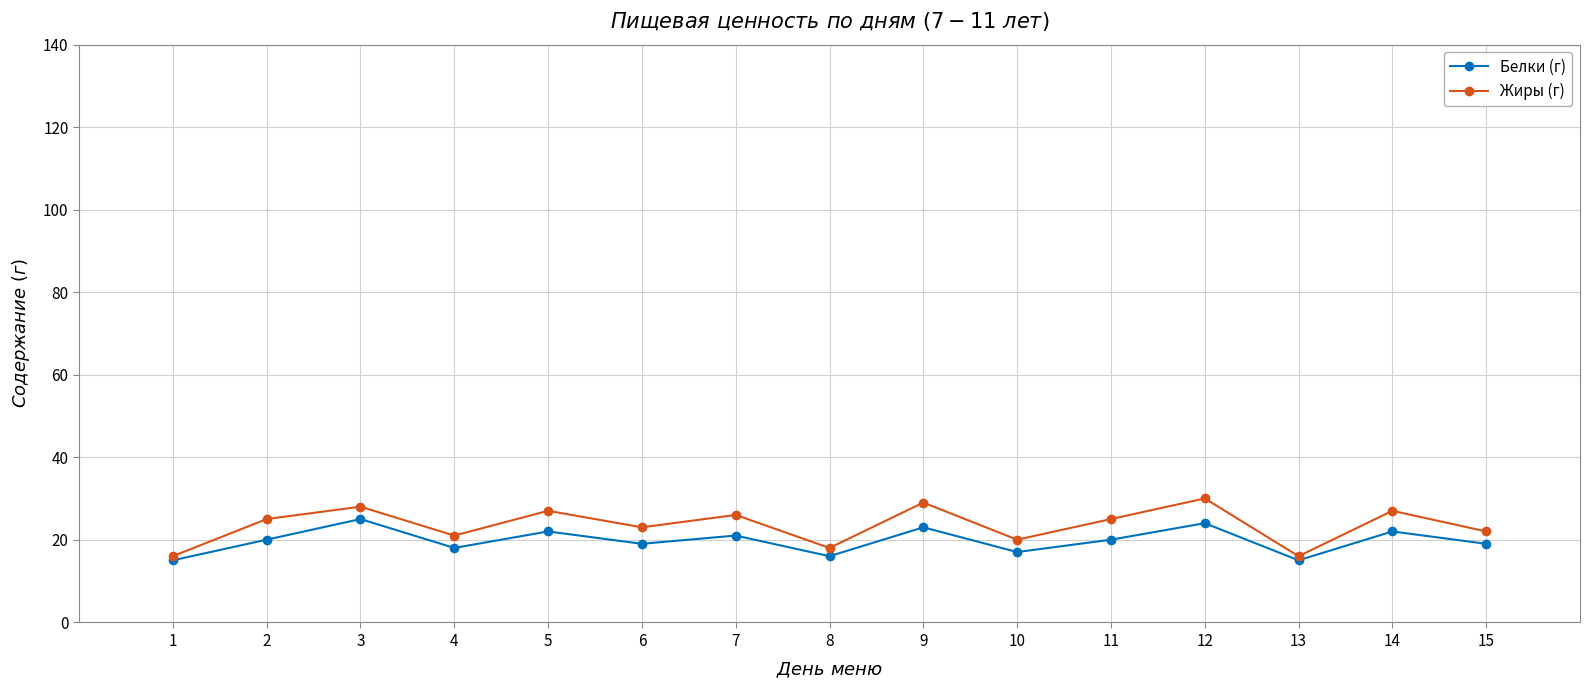

What is the total value across all series at 7?

47